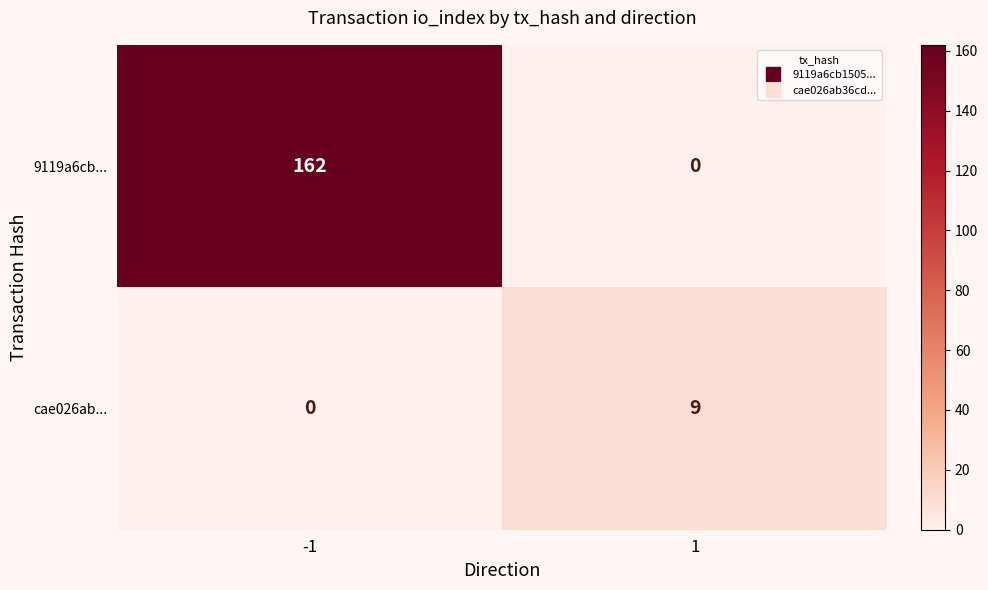

At -1, list the series in order from largest to smallest.

9119a6cb..., cae026ab...